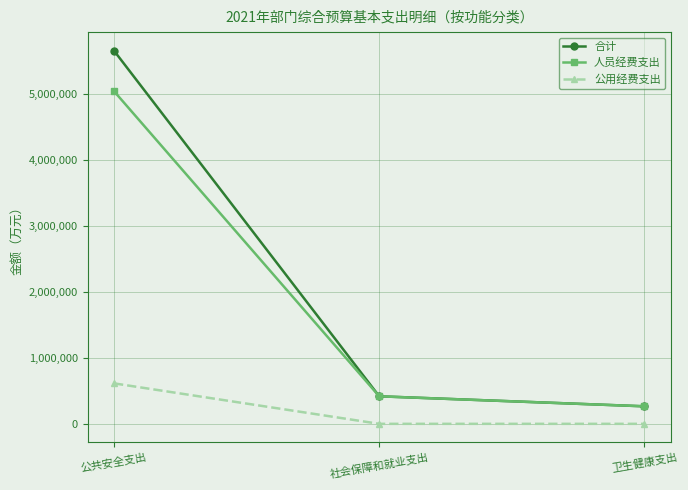

What is the spread (max minus min) of values at 卫生健康支出?

266000